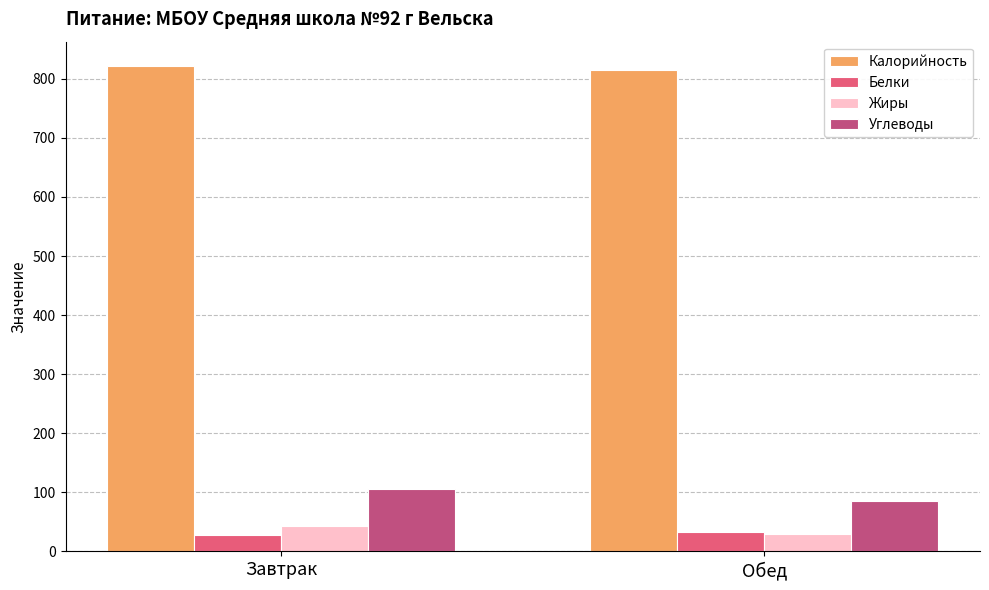

Reading left to right, transcribe all the data shown in this chart.

Калорийность: Завтрак=821.9	Обед=815.2
Белки: Завтрак=27.6	Обед=33.2
Жиры: Завтрак=42.4	Обед=28.8
Углеводы: Завтрак=105.3	Обед=84.8